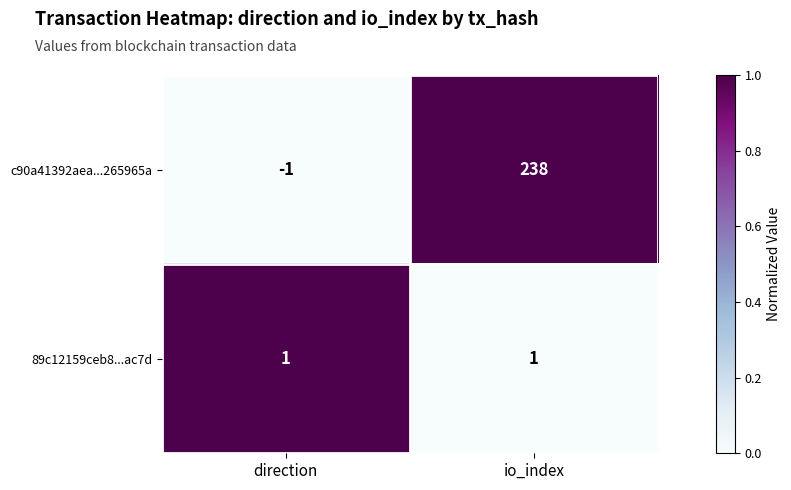

Where is c90a41392aea...265965a nearest to the value 118?

direction